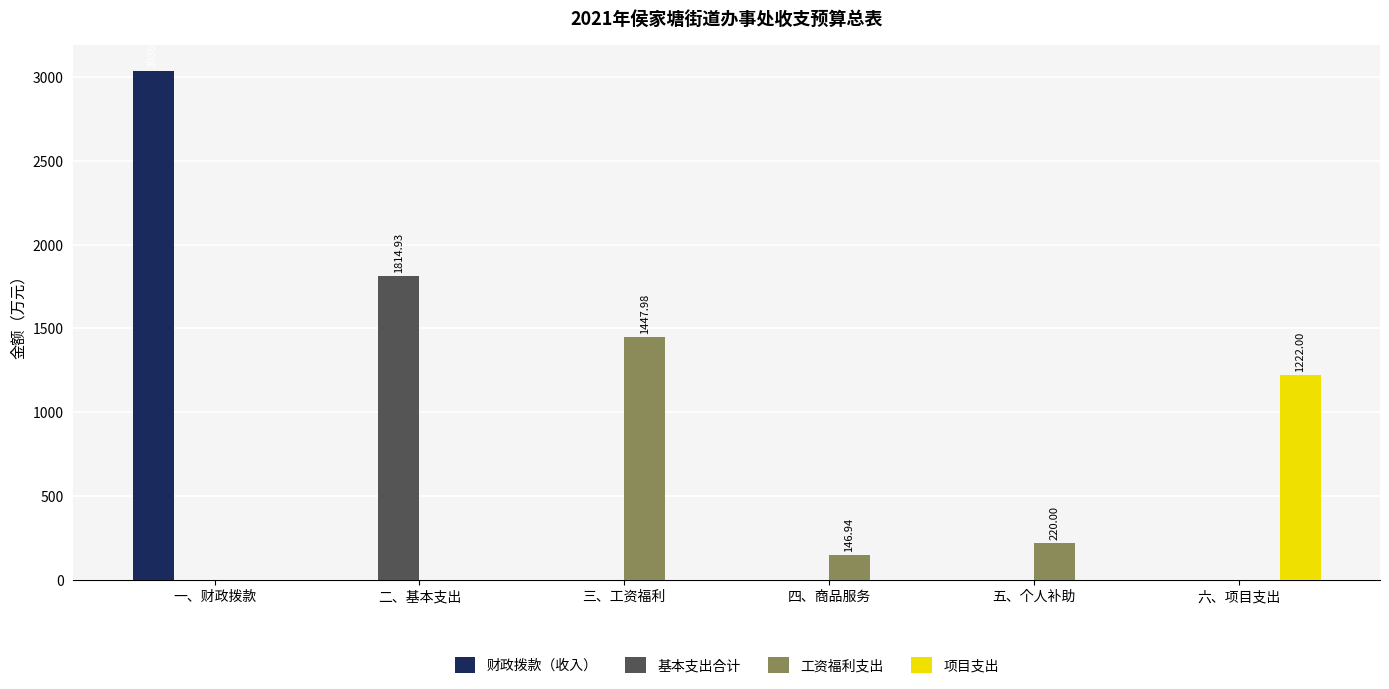

Which series changed the most between 一、财政拨款 and 二、基本支出?

财政拨款（收入）